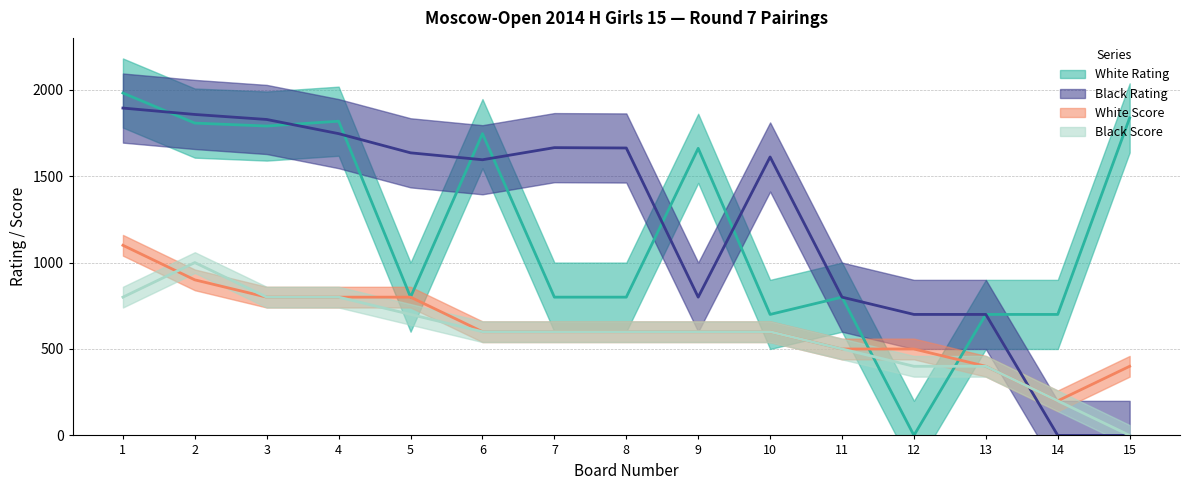

Which series ends up on top after the final intersection of White Rating and Black Score?

White Rating